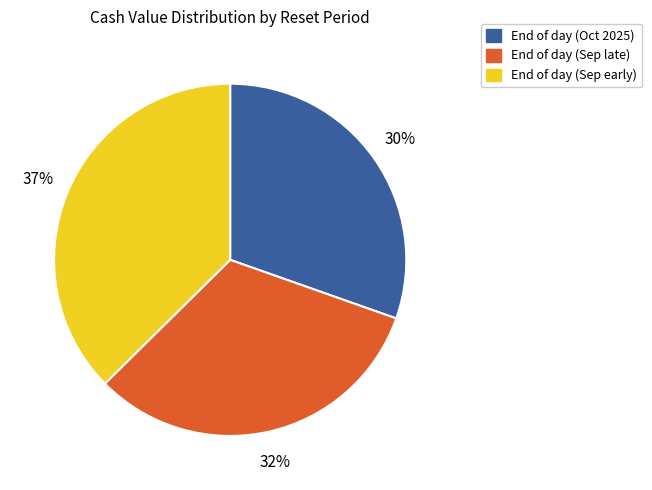

To the nearest percent, what is the average slice percentage?

33%